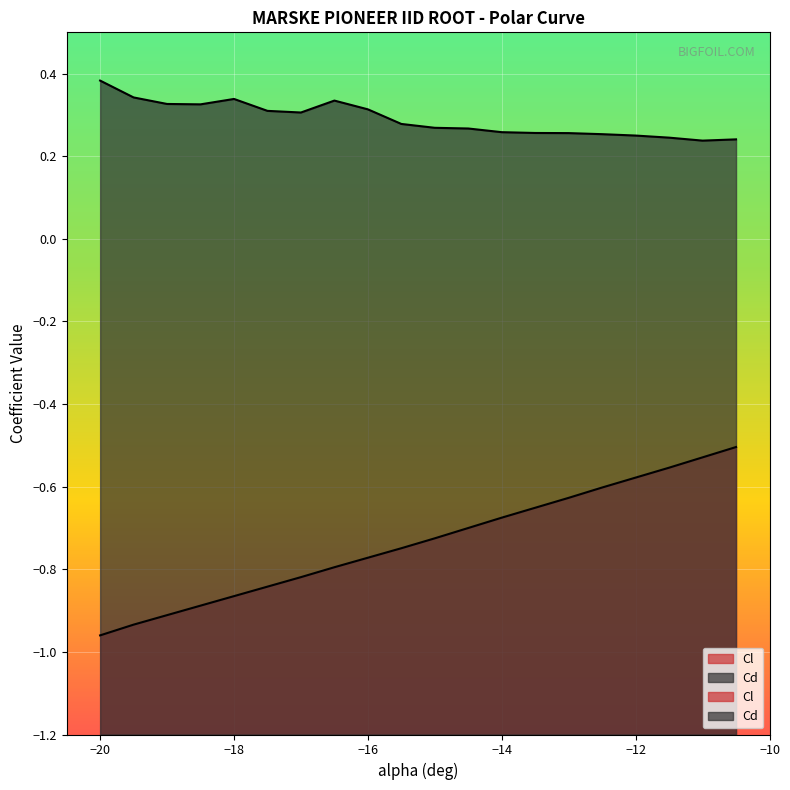

Which category has the lowest value across all series?

-20